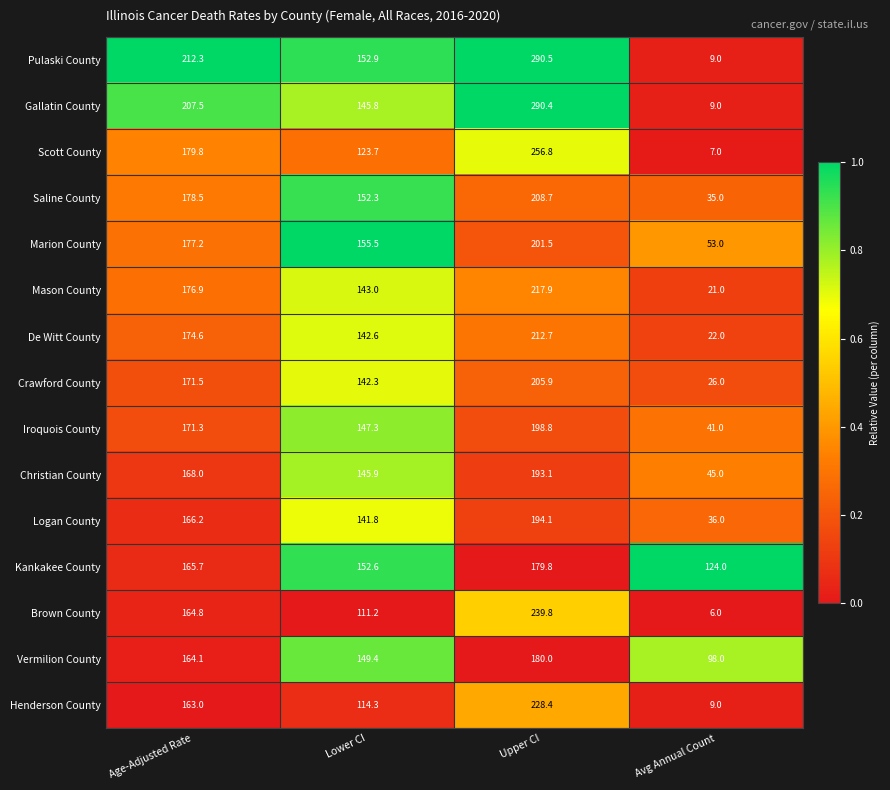

What is the average value of the Christian County series?

138.0